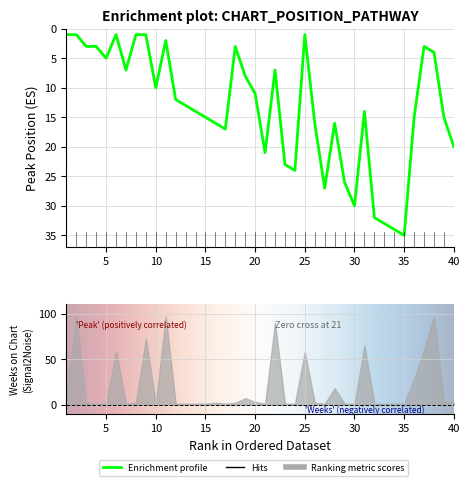

The chart shows a value of 1 at 11. True or false?

False